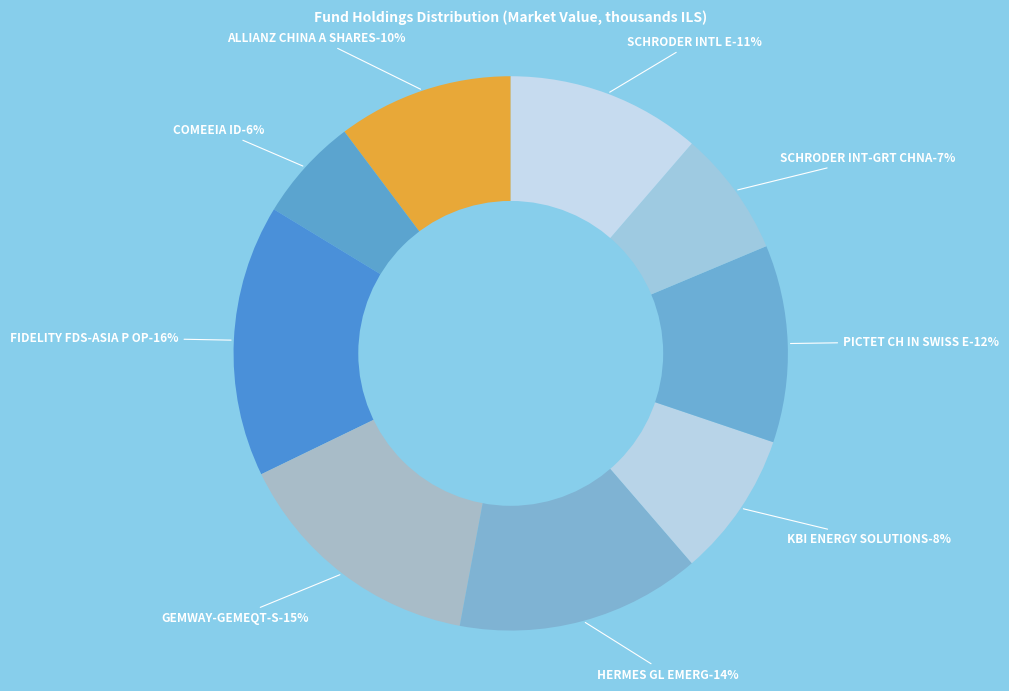

Does SCHRODER INTL E account for over 50% of the chart?

No